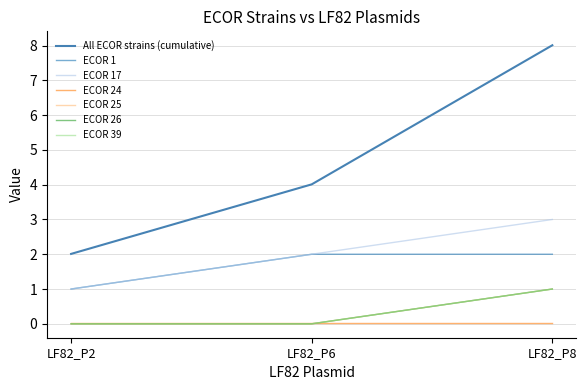

What is the difference between the highest and lowest values at LF82_P6?

2